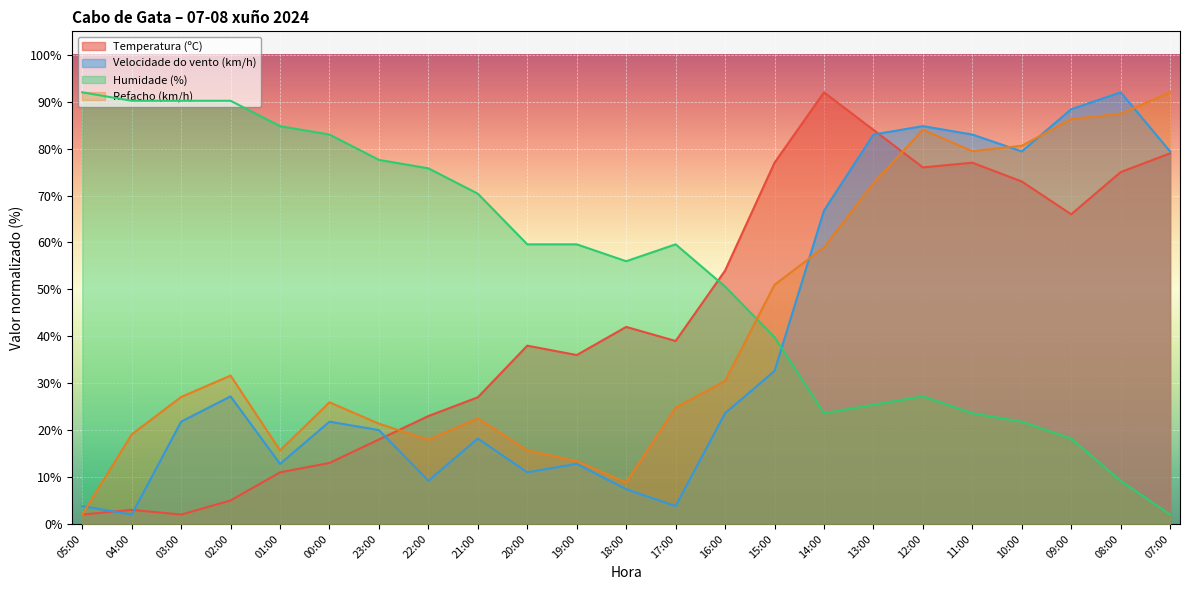

Reading right to left, extract all data points from this chart.

Temperatura (ºC): 07:00=79.0	08:00=75.0	09:00=66.0	10:00=73.0	11:00=77.0	12:00=76.0	13:00=84.0	14:00=92.0	15:00=77.0	16:00=54.0	17:00=39.0	18:00=42.0	19:00=36.0	20:00=38.0	21:00=27.0	22:00=23.0	23:00=18.0	00:00=13.0	01:00=11.0	02:00=5.0	03:00=2.0	04:00=3.0	05:00=2.0
Velocidade do vento (km/h): 07:00=79.4	08:00=92.0	09:00=88.4	10:00=79.4	11:00=83.0	12:00=84.8	13:00=83.0	14:00=66.8	15:00=32.6	16:00=23.6	17:00=3.8	18:00=7.4	19:00=12.8	20:00=11.0	21:00=18.2	22:00=9.2	23:00=20.0	00:00=21.8	01:00=12.8	02:00=27.2	03:00=21.8	04:00=2.0	05:00=3.8
Humidade (%): 07:00=2.0	08:00=9.2	09:00=18.2	10:00=21.8	11:00=23.6	12:00=27.2	13:00=25.4	14:00=23.6	15:00=39.8	16:00=50.6	17:00=59.6	18:00=56.0	19:00=59.6	20:00=59.6	21:00=70.4	22:00=75.8	23:00=77.6	00:00=83.0	01:00=84.8	02:00=90.2	03:00=90.2	04:00=90.2	05:00=92.0
Refacho (km/h): 07:00=92.0	08:00=87.4	09:00=86.3	10:00=80.6	11:00=79.5	12:00=84.0	13:00=72.6	14:00=59.0	15:00=51.0	16:00=30.5	17:00=24.8	18:00=8.8	19:00=13.4	20:00=15.7	21:00=22.5	22:00=17.9	23:00=21.4	00:00=25.9	01:00=15.7	02:00=31.6	03:00=27.1	04:00=19.1	05:00=2.0